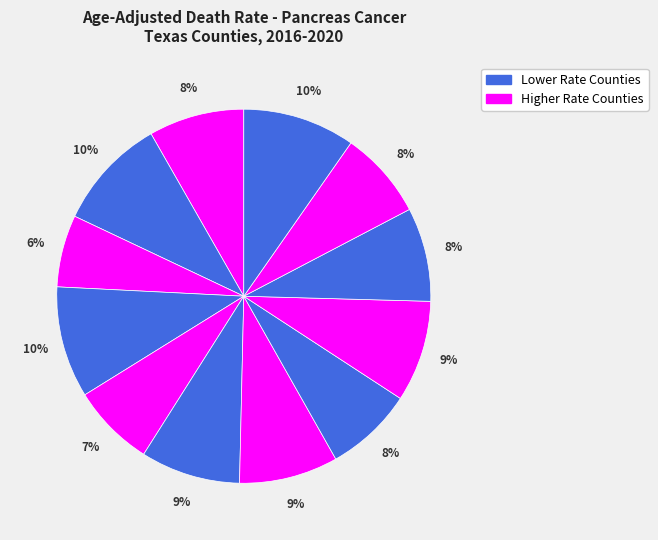

Does any single category account for the majority?

No